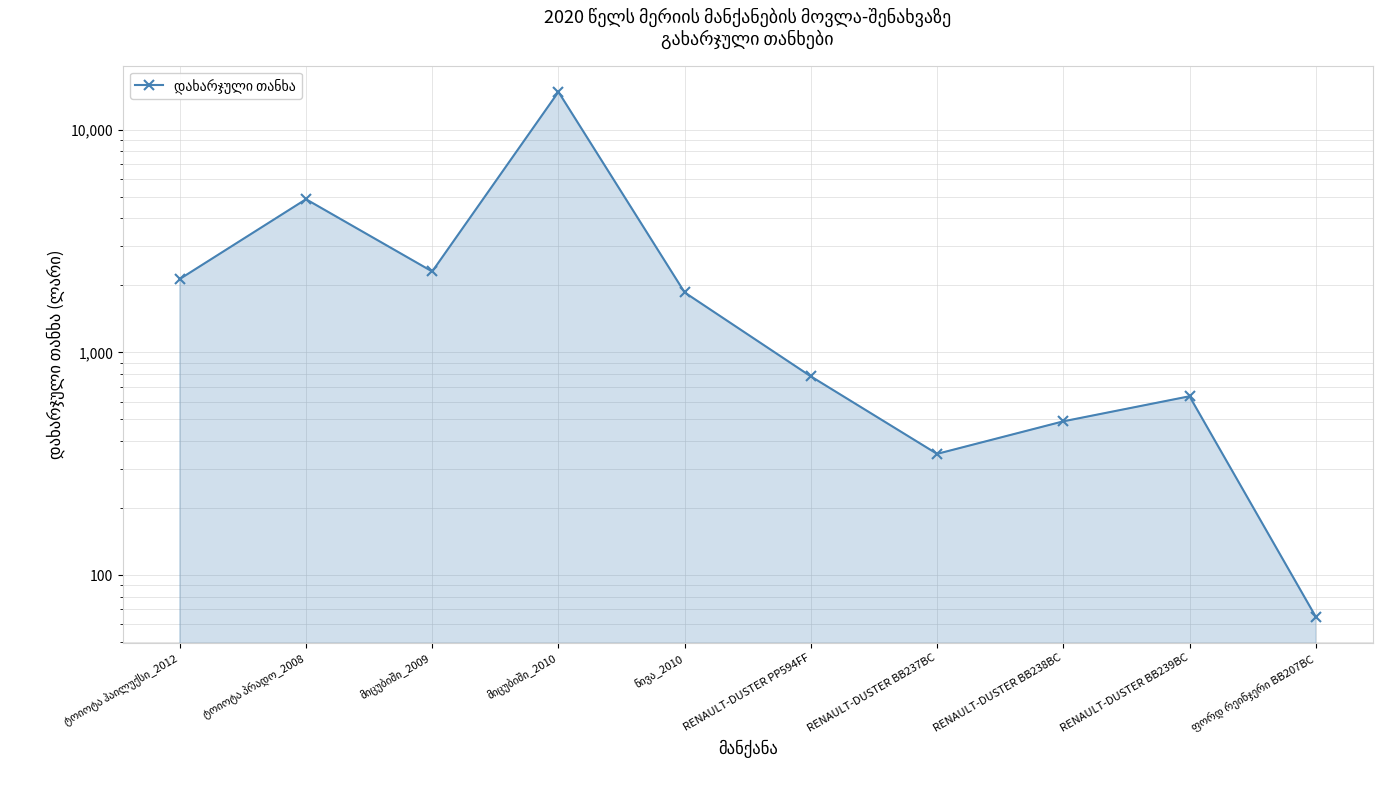

Does the chart have visible grid lines?

Yes